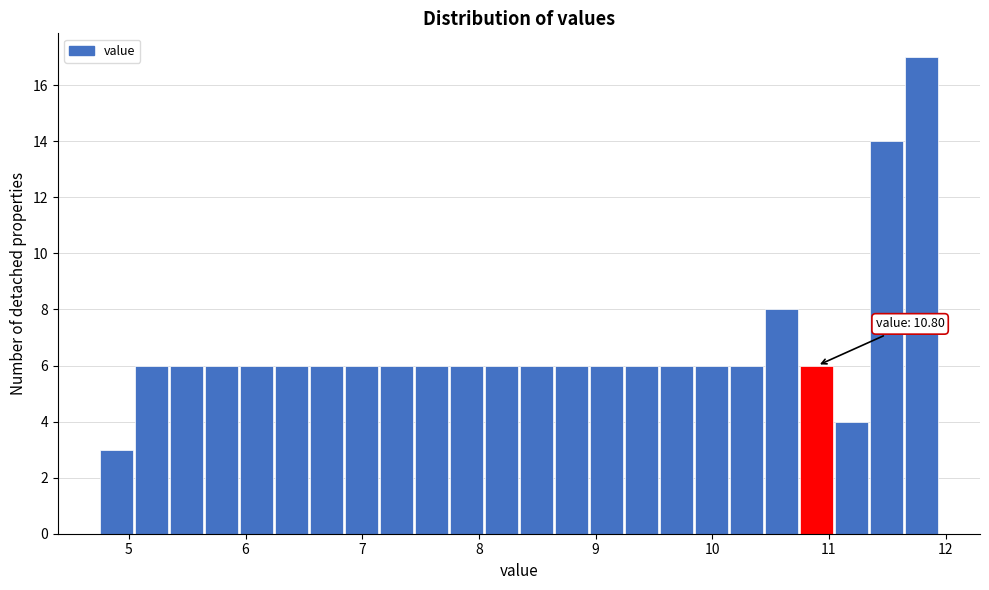

Read against the x-axis, roughly where is the centre of the tallest bar?

11.8